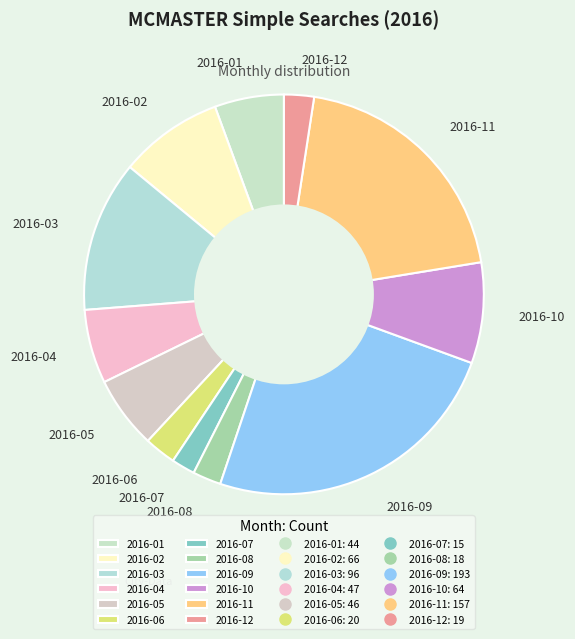

Is the sum of 2016-11 and 2016-05 greater than half?

No